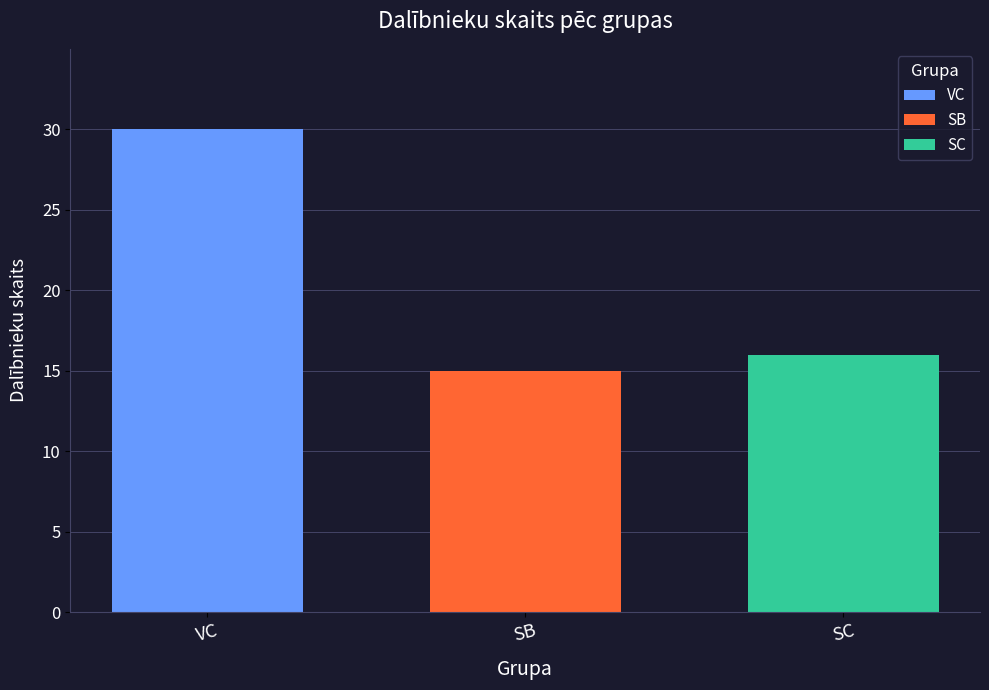

What is the difference between the highest and lowest values at SB?

15